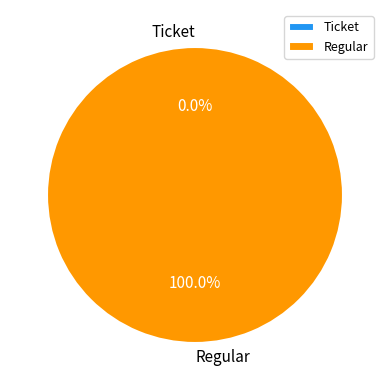

To the nearest percent, what is the combined percentage of Regular and Ticket?

100%